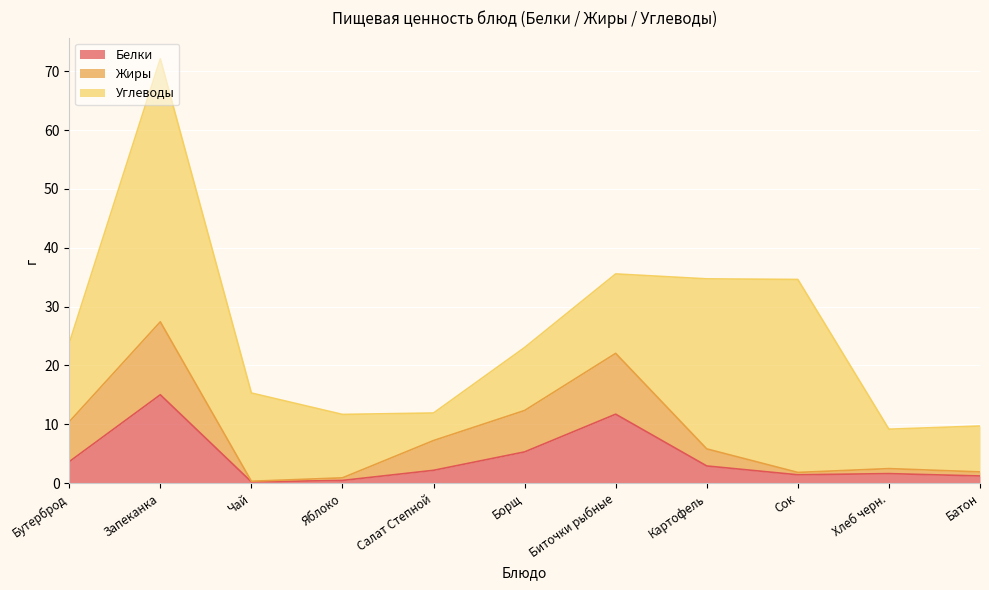

What is the label of the 7th point from the right?

Салат Степной